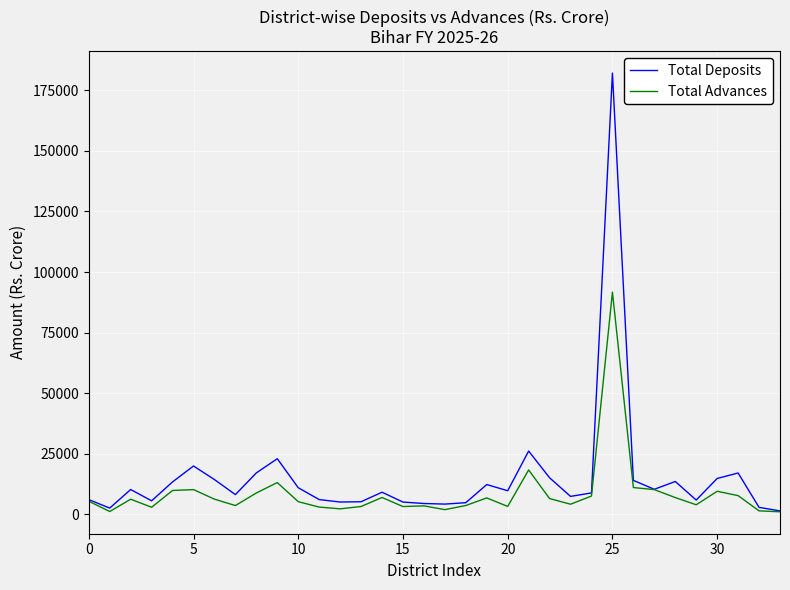

What is the average value of the Total Deposits series?

15233.7